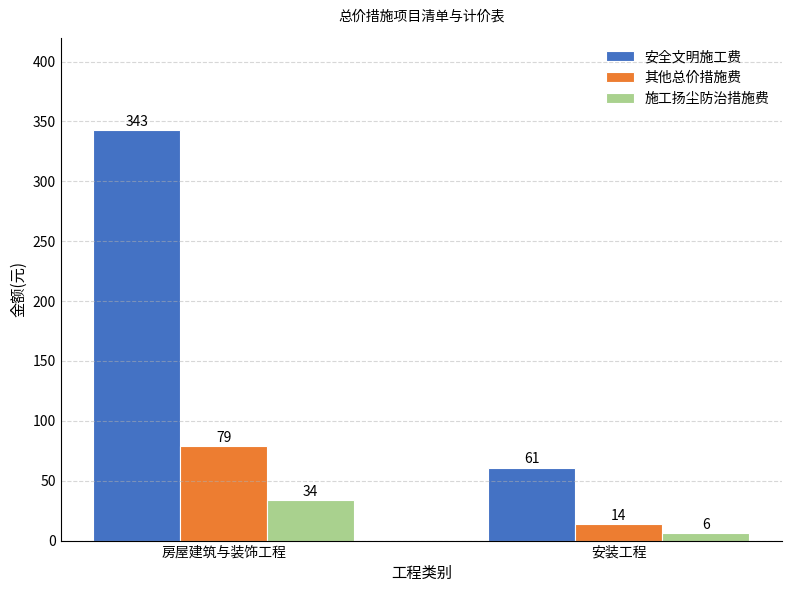

What is the spread (max minus min) of values at 安装工程?

55